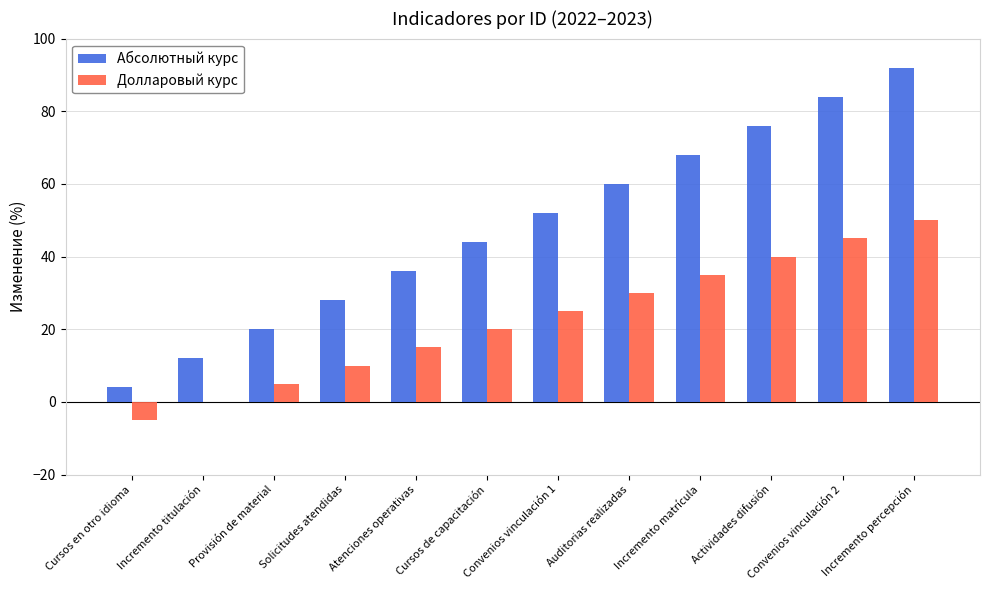

What is the difference between the Абсолютный курс values at Convenios vinculación 1 and Actividades difusión?

24